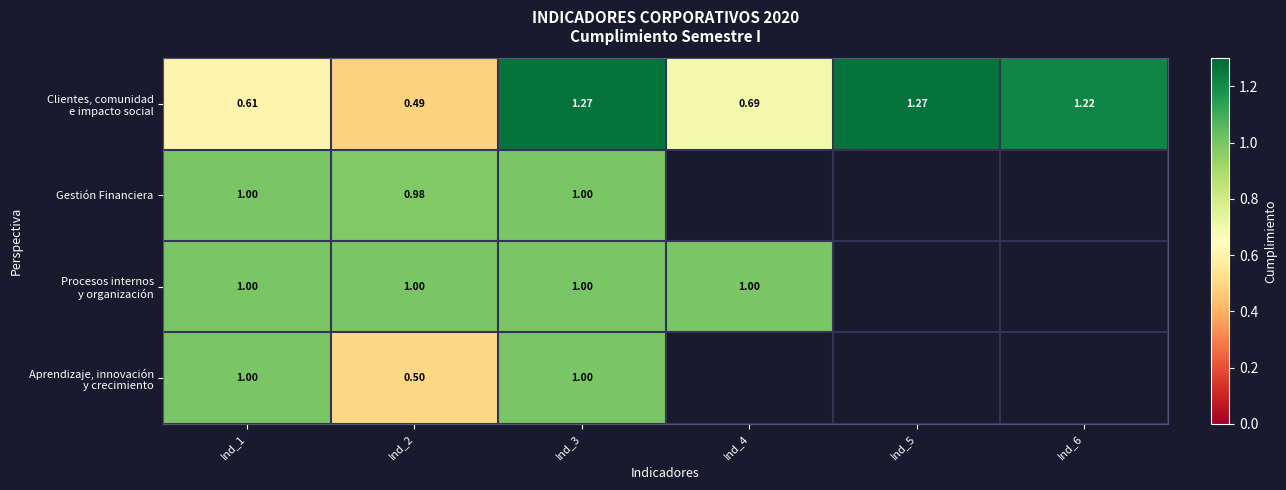

At how many categories does at least one series exceed 0?

6